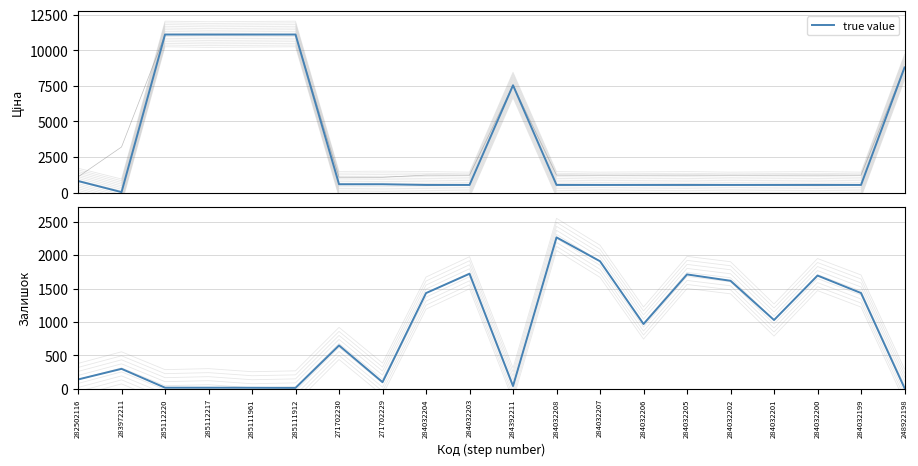

How many lines are shown in the chart?

1